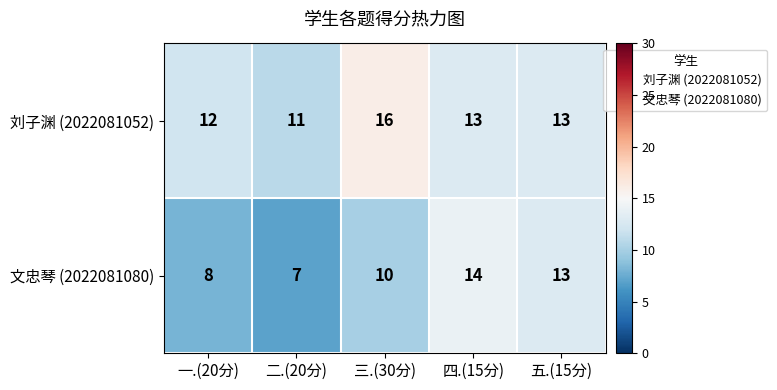

Which label corresponds to the largest value in the chart?

三.(30分)